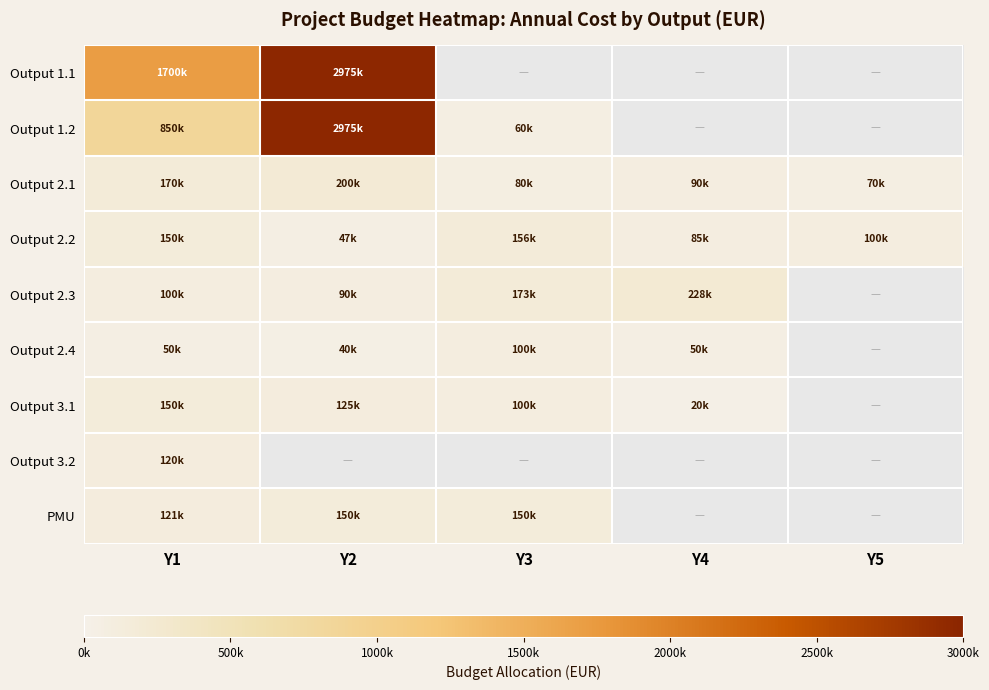

Is it true that Output 1.1 equals 2975000.0 at Y2?

True